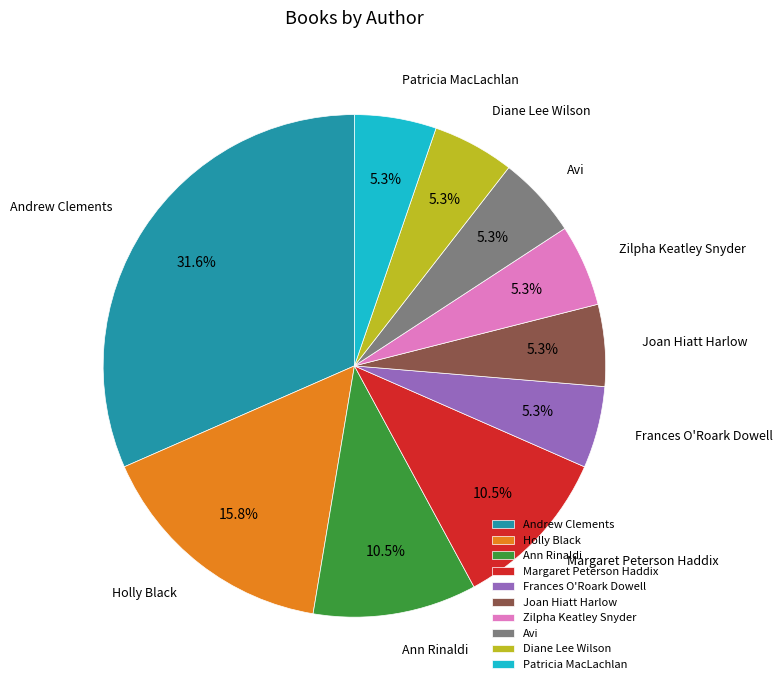

Is Andrew Clements the majority of the pie?

No